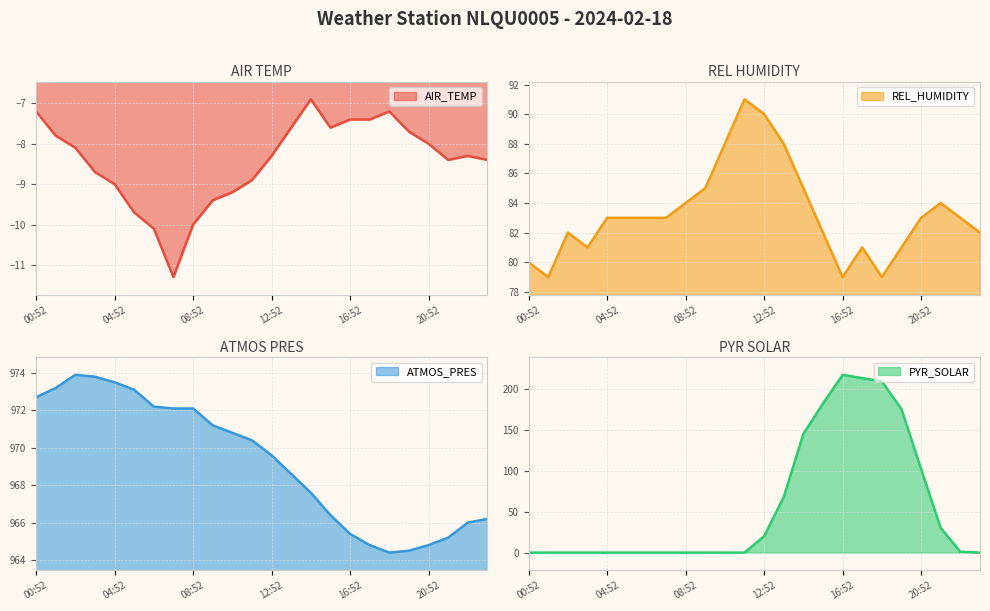

How many data points in REL_HUMIDITY are above 83?

8